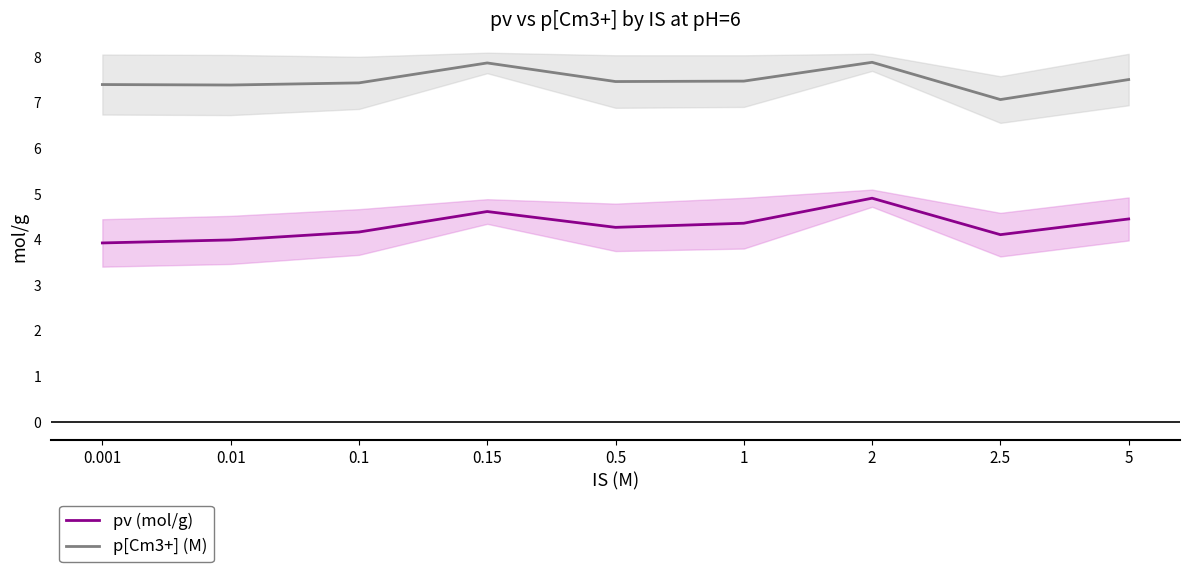

What is the lowest value of the p[Cm3+] (M) series?

7.1